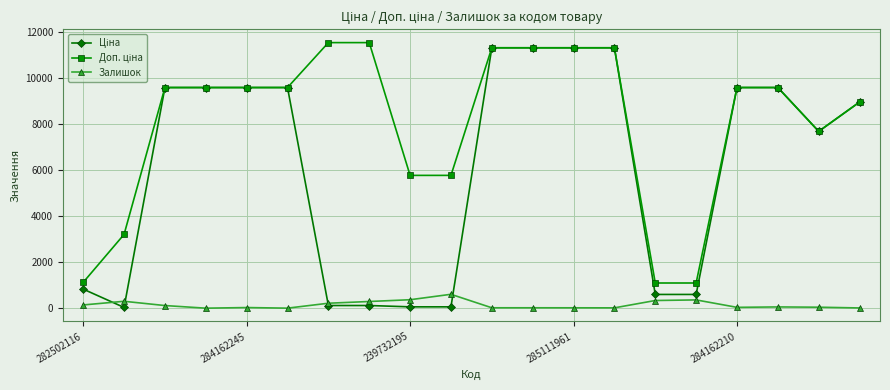

What is the maximum value for Залишок?

603.0